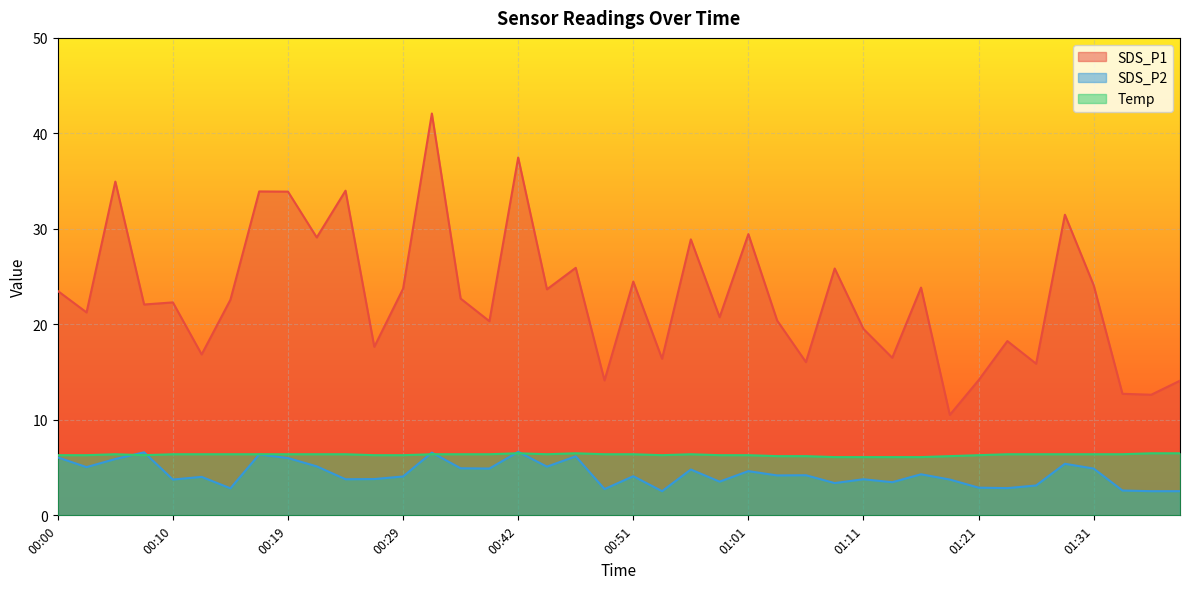

List the series in order of their peak value, lowest first.

Temp, SDS_P2, SDS_P1